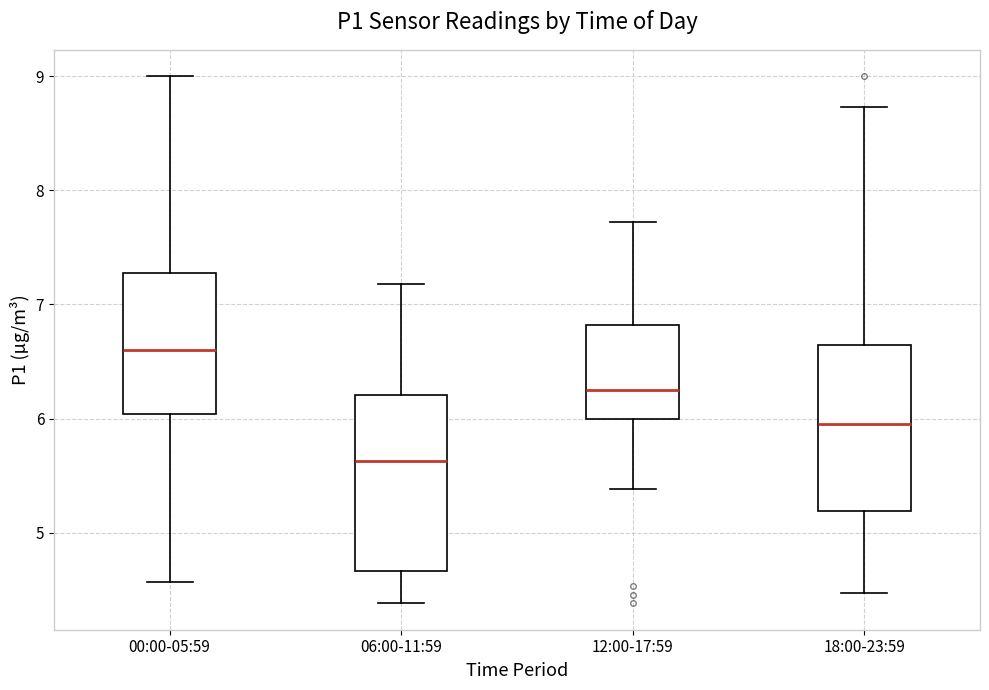

Which box's median line is the lowest?

06:00-11:59